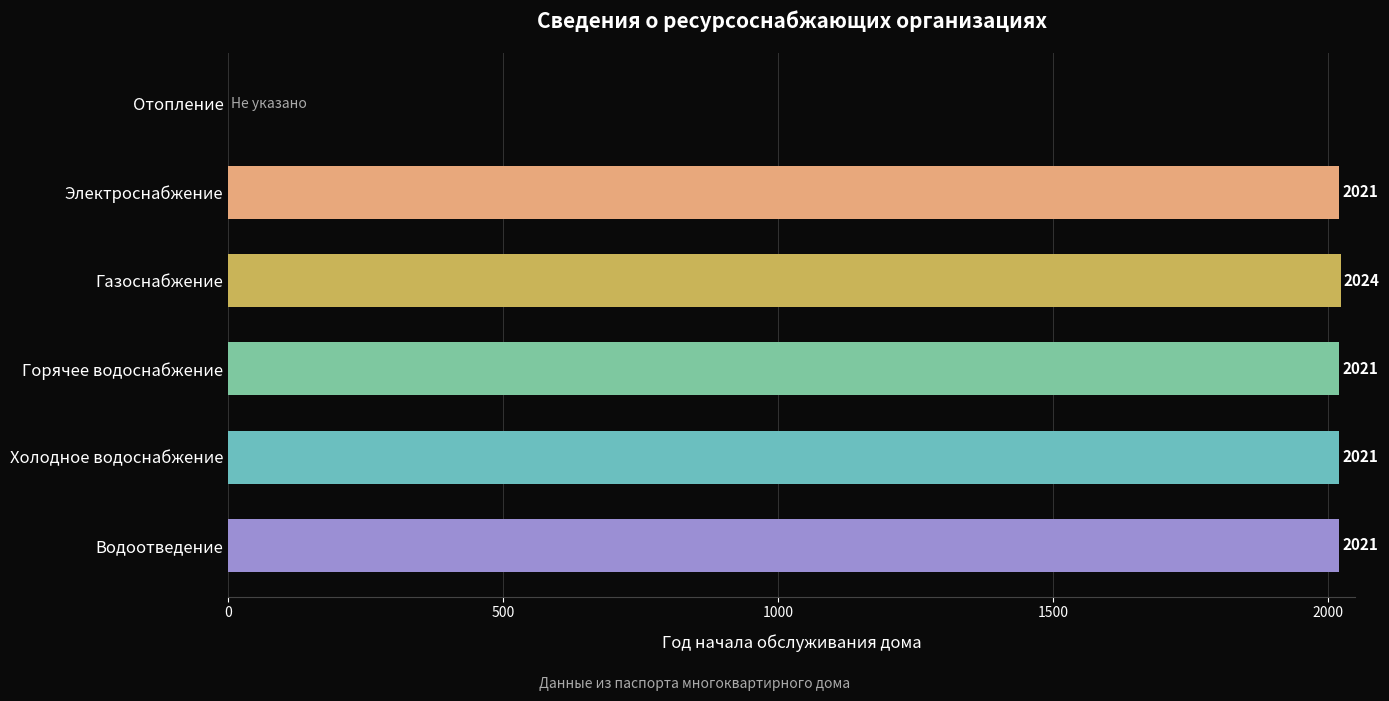

Between Газоснабжение and Водоотведение, which is larger?

Газоснабжение